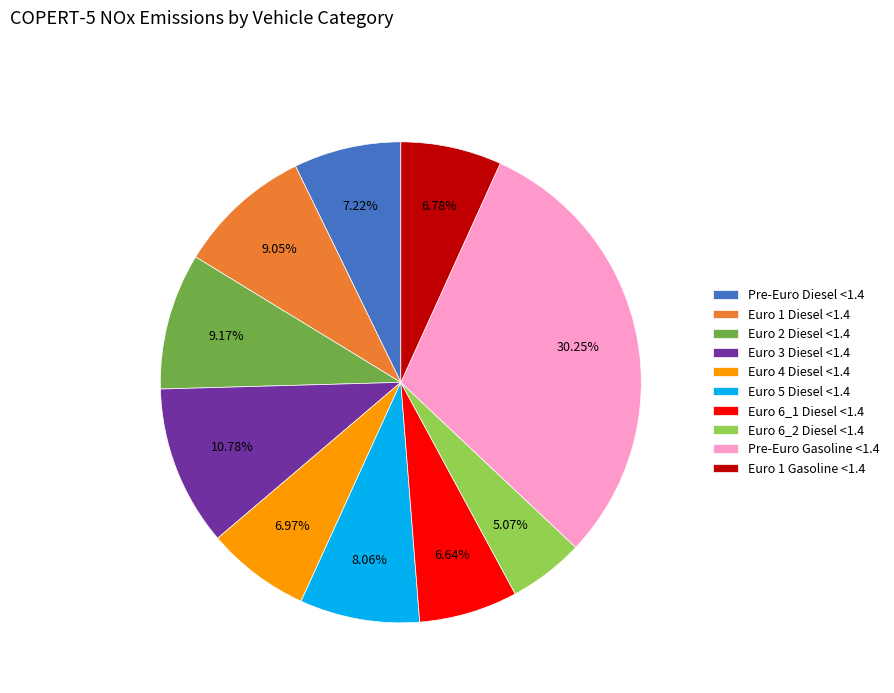

How many slices are in this pie chart?

10